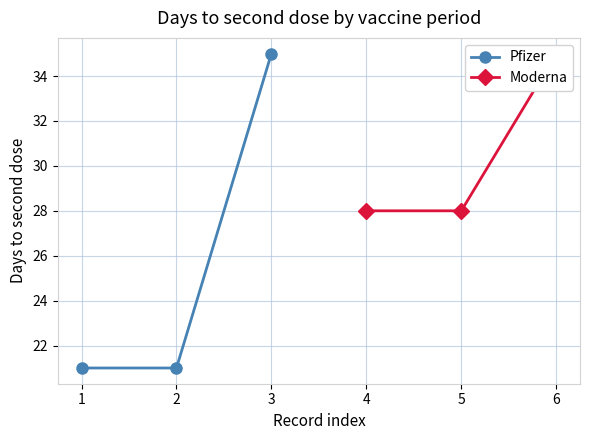

True or false: Pfizer has a value of 21 at 2.

True